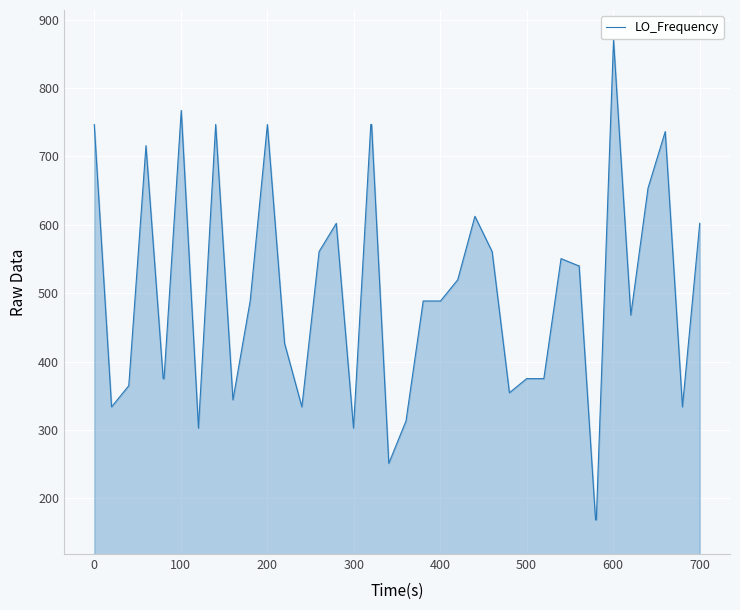

What is the greatest value displayed?

870.5